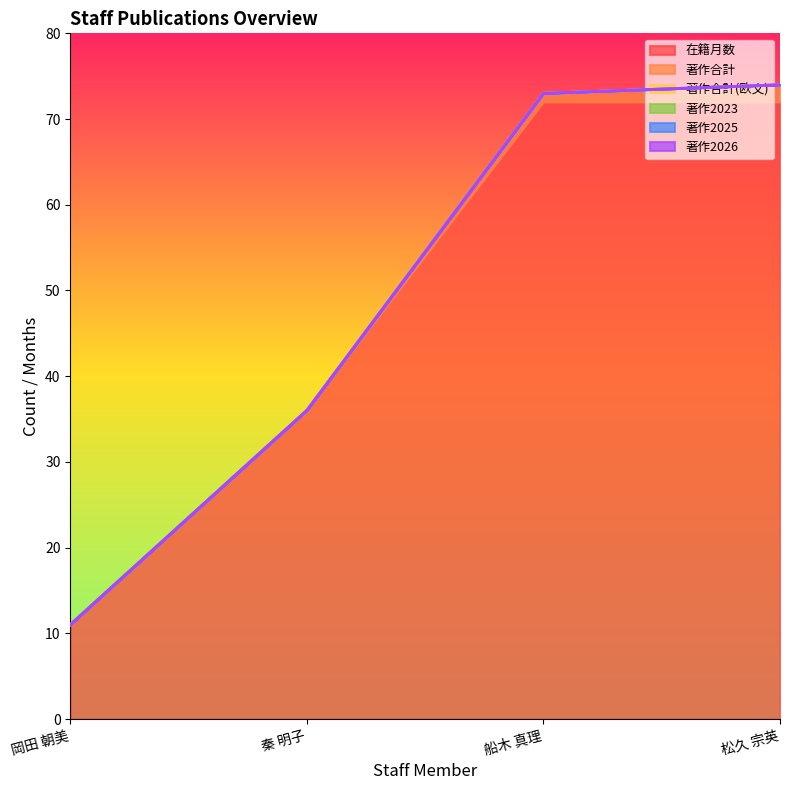

What are all the series names shown in the legend?

在籍月数, 著作合計, 著作合計(欧文), 著作2023, 著作2025, 著作2026